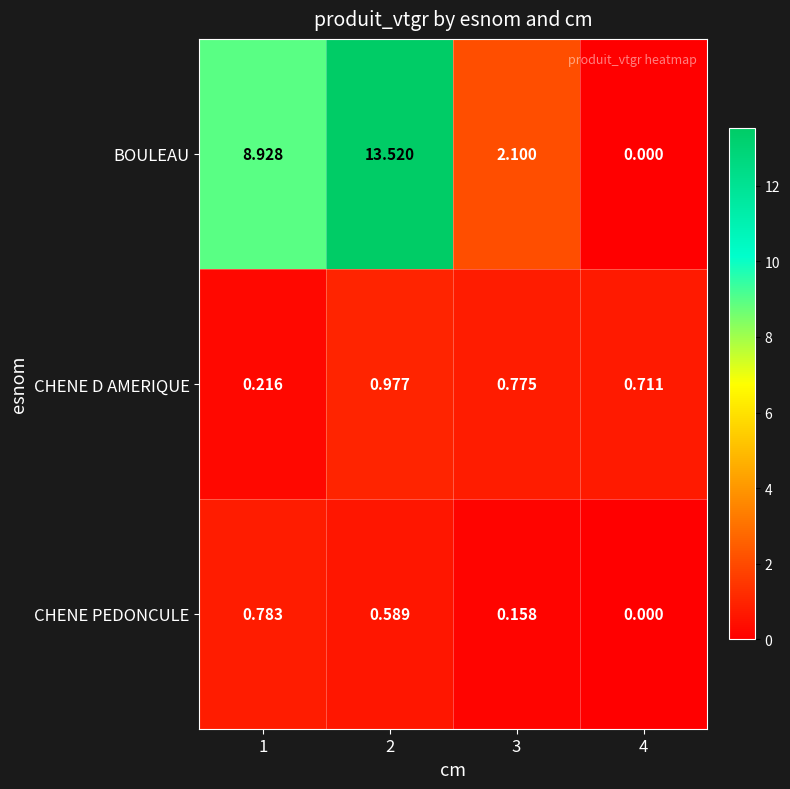

Which series has the largest range (max minus min)?

BOULEAU